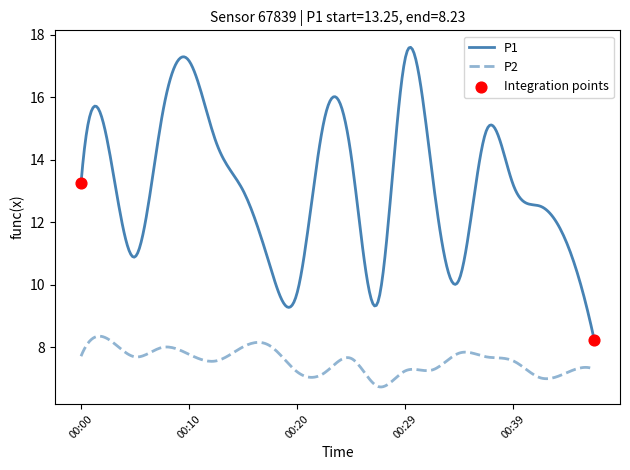

Which series has the largest total across all categories?

P1